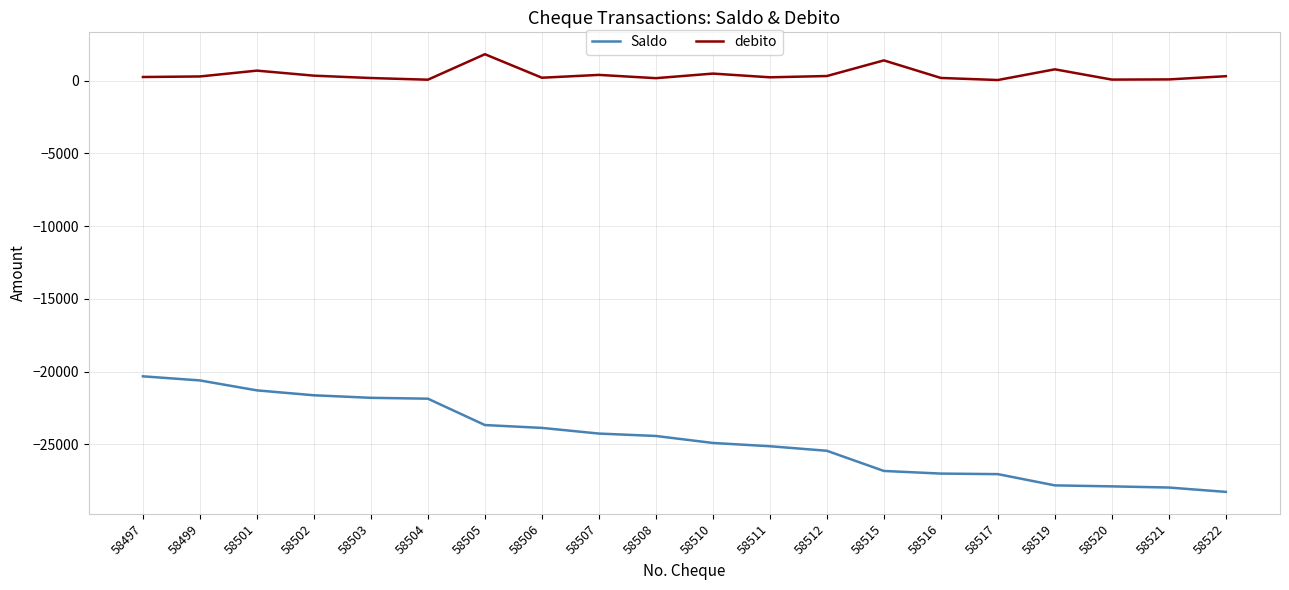

Rank the series by their maximum value, from highest to lowest.

debito, Saldo